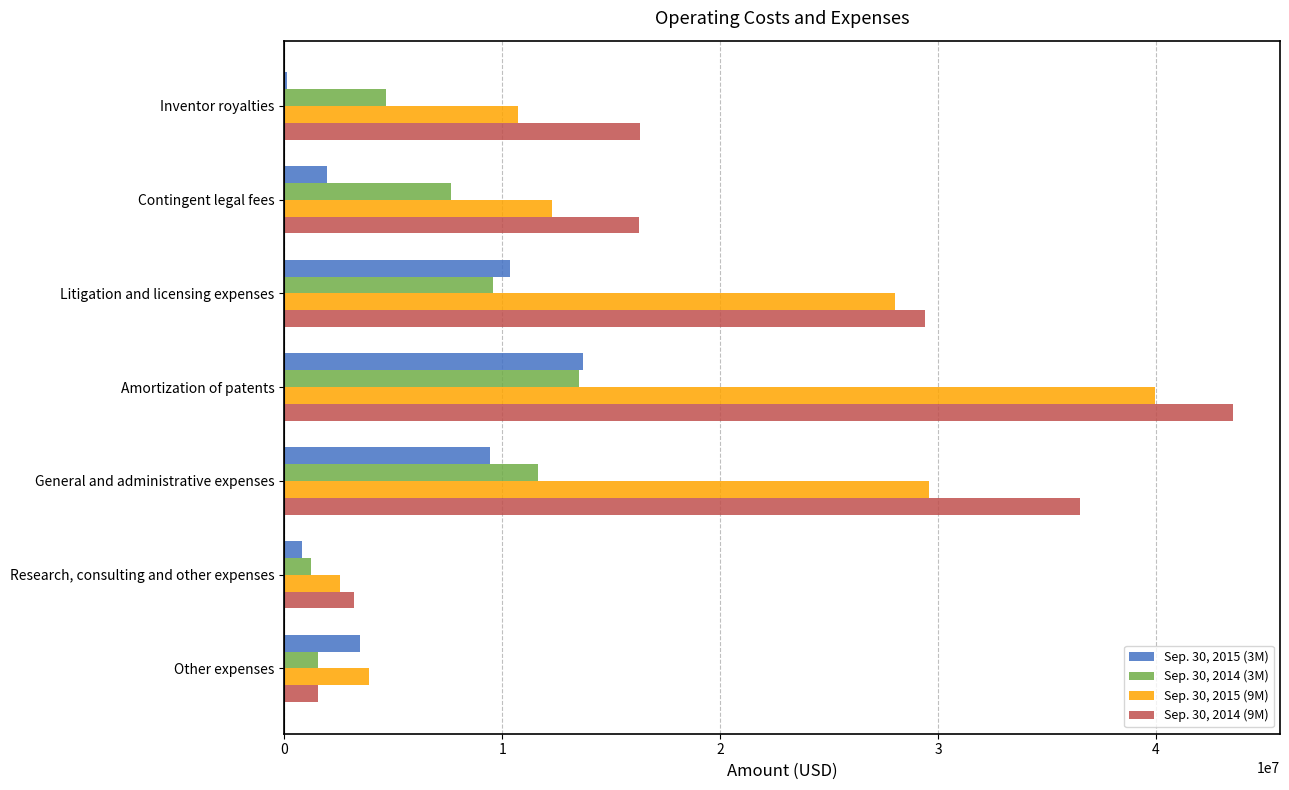

Which category has the highest value in the Sep. 30, 2015 (3M) series?

Amortization of patents